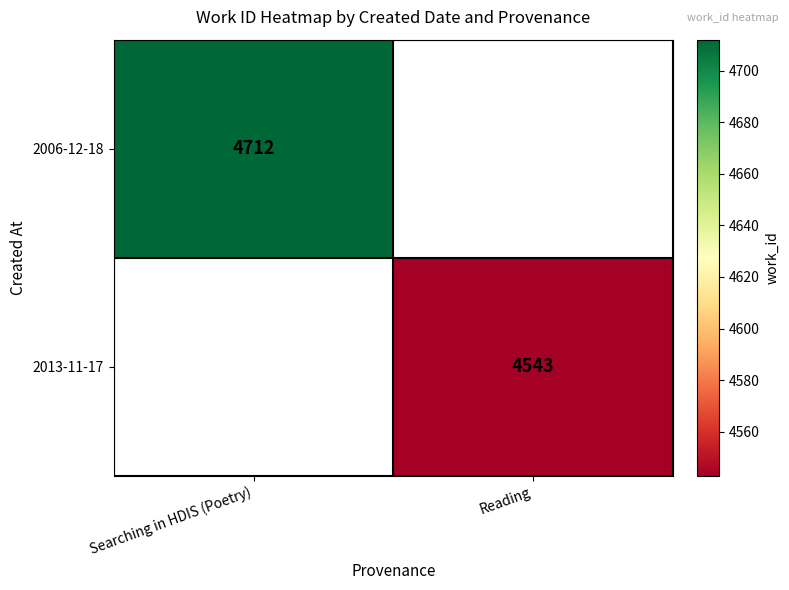

The 2006-12-18 series shows 4712 at Searching in HDIS (Poetry). True or false?

True